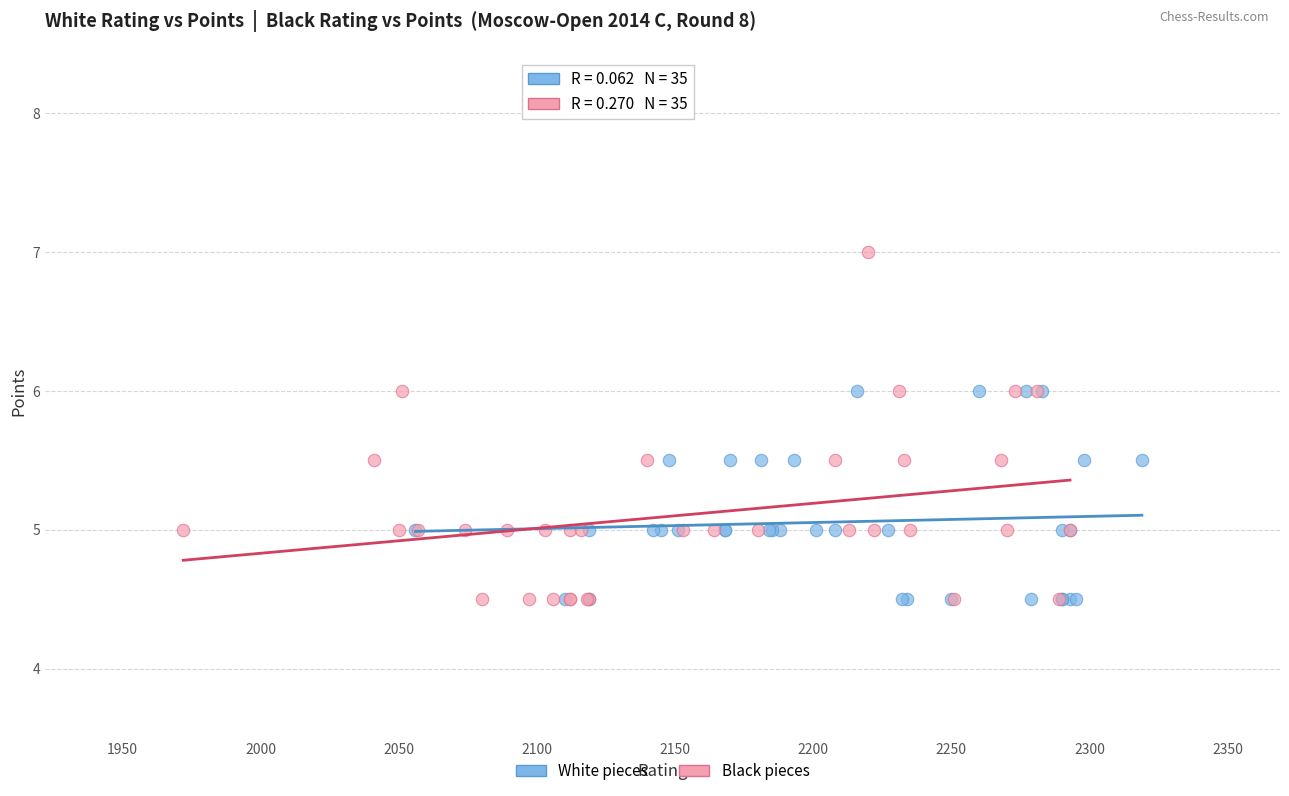

Which series contains the highest Y value?

Black pieces